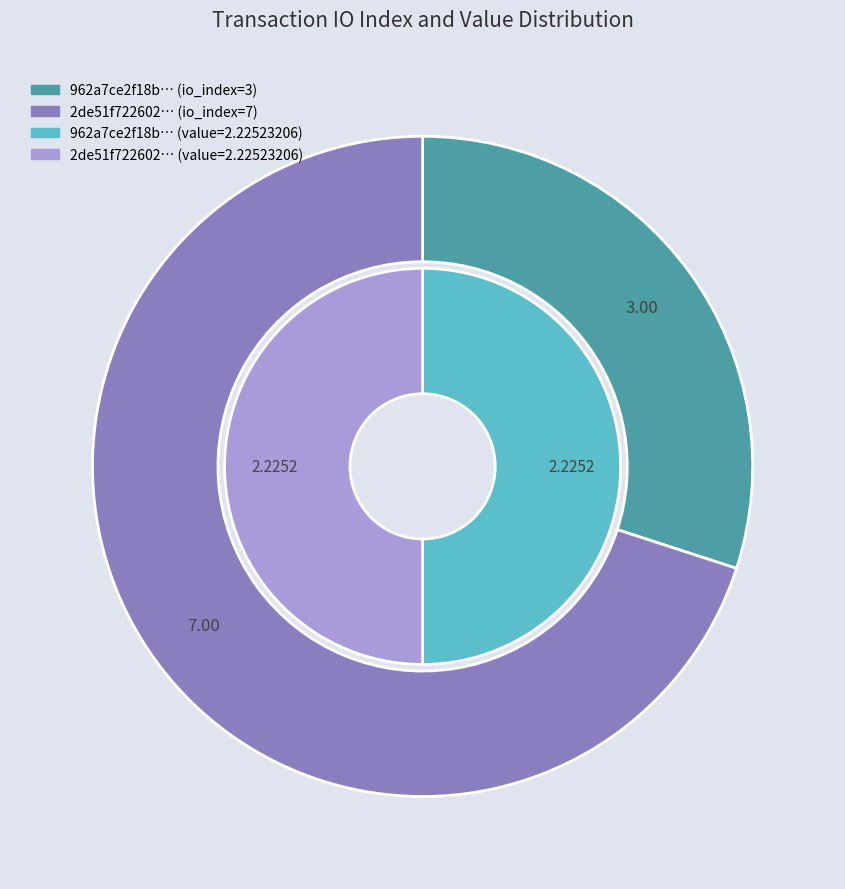

How many segments does this pie chart have?

2